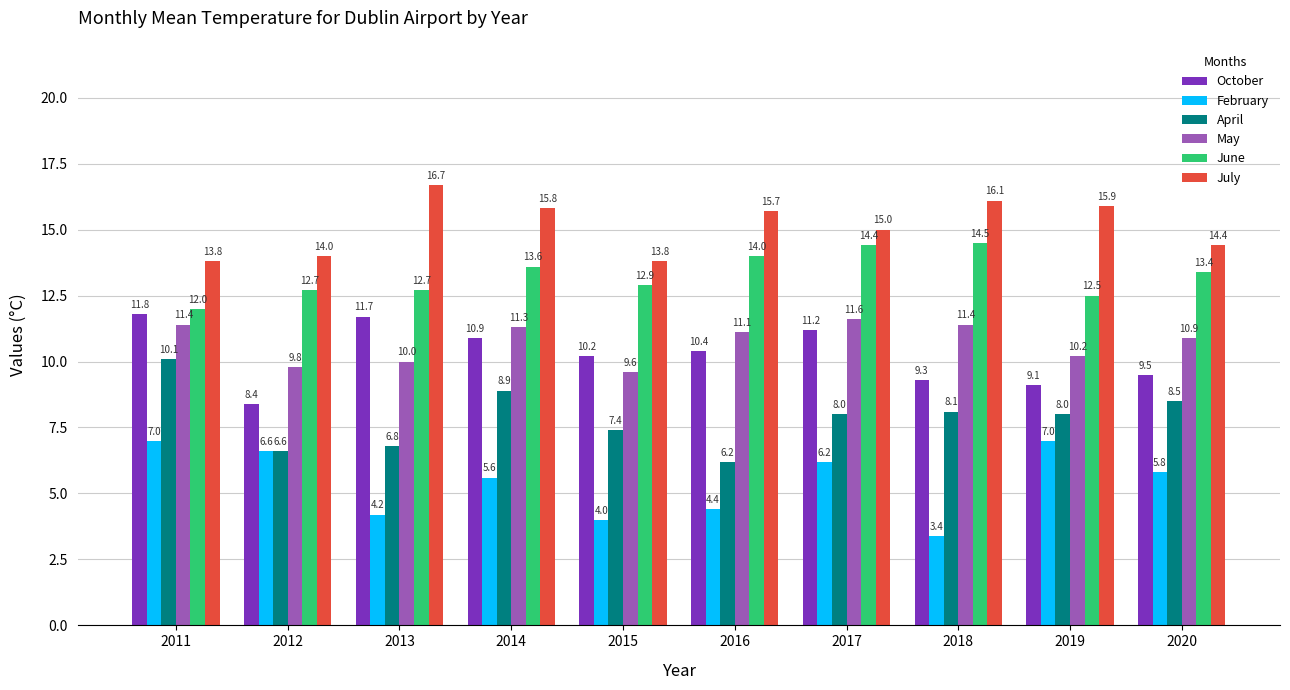

Which series has the widest spread of values?

April